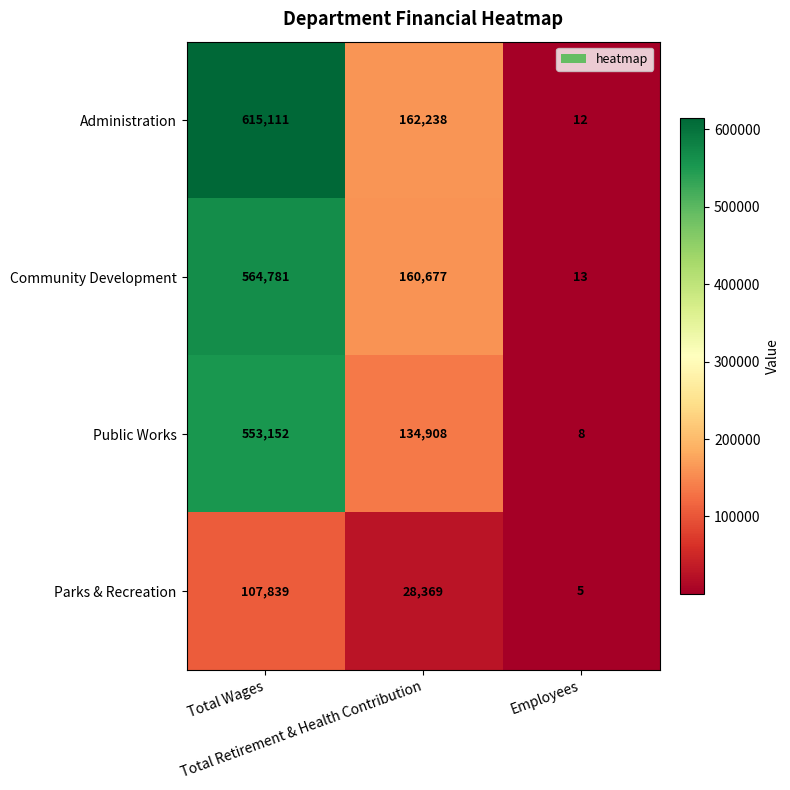

How many categories are shown in the chart?

3